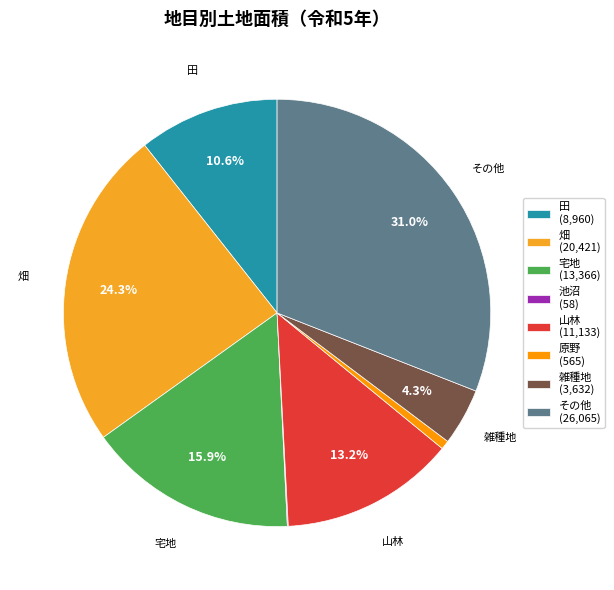

The 畑 slice represents 24% of the pie. True or false?

True